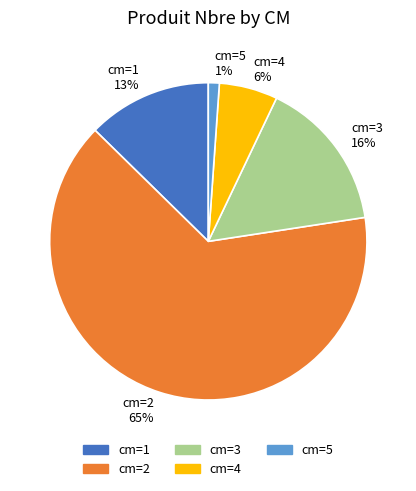

Count the number of slices in the pie.

5